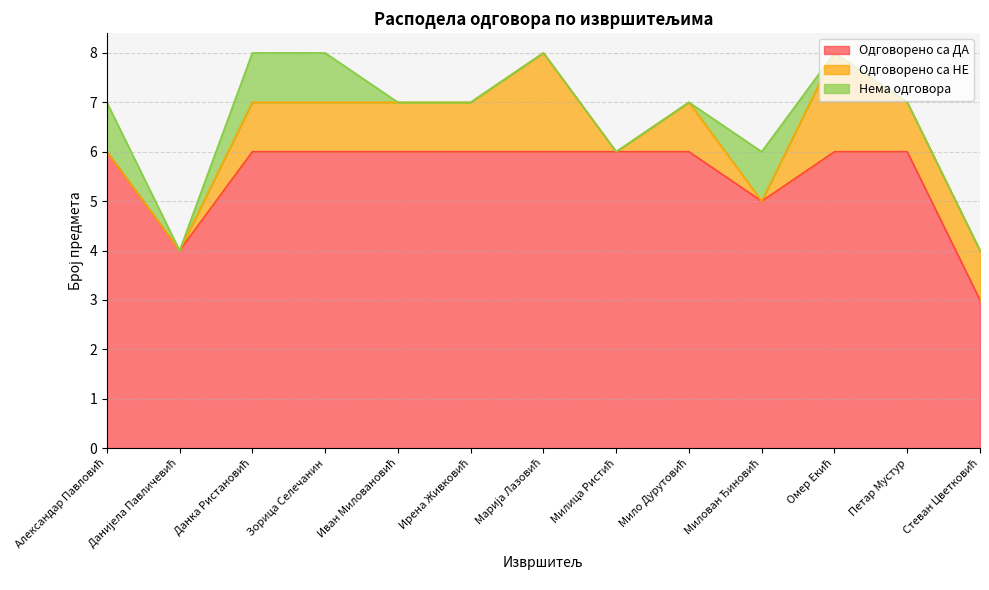

Which series has the largest range (max minus min)?

Одговорено са ДА